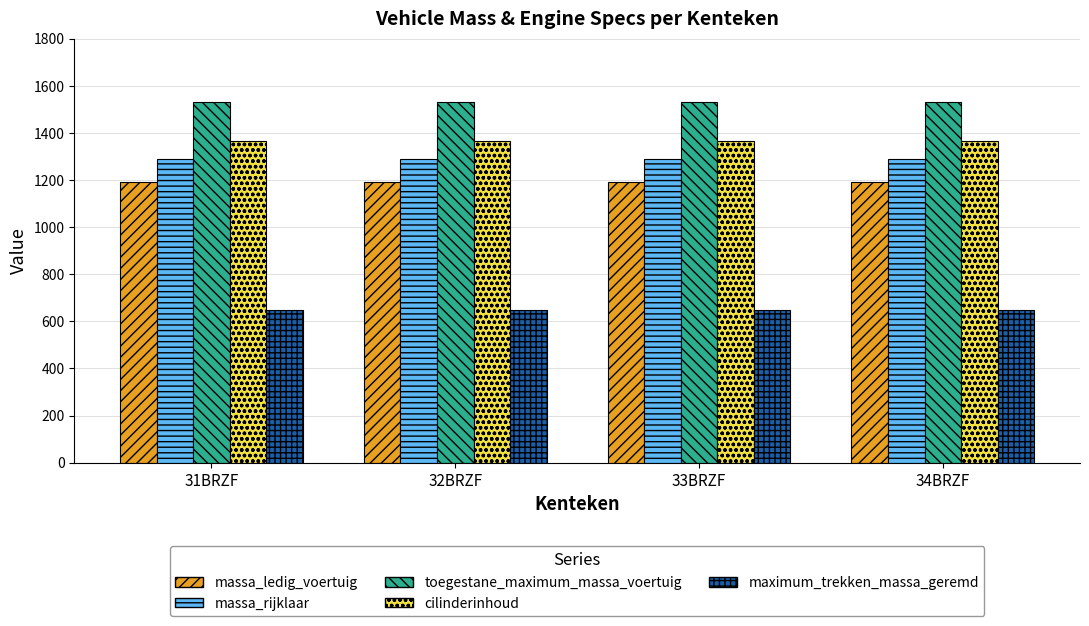

Reading right to left, what are all the values shown in this chart?

massa_ledig_voertuig: 34BRZF=1190	33BRZF=1190	32BRZF=1190	31BRZF=1190
massa_rijklaar: 34BRZF=1290	33BRZF=1290	32BRZF=1290	31BRZF=1290
toegestane_maximum_massa_voertuig: 34BRZF=1530	33BRZF=1530	32BRZF=1530	31BRZF=1530
cilinderinhoud: 34BRZF=1364	33BRZF=1364	32BRZF=1364	31BRZF=1364
maximum_trekken_massa_geremd: 34BRZF=650	33BRZF=650	32BRZF=650	31BRZF=650